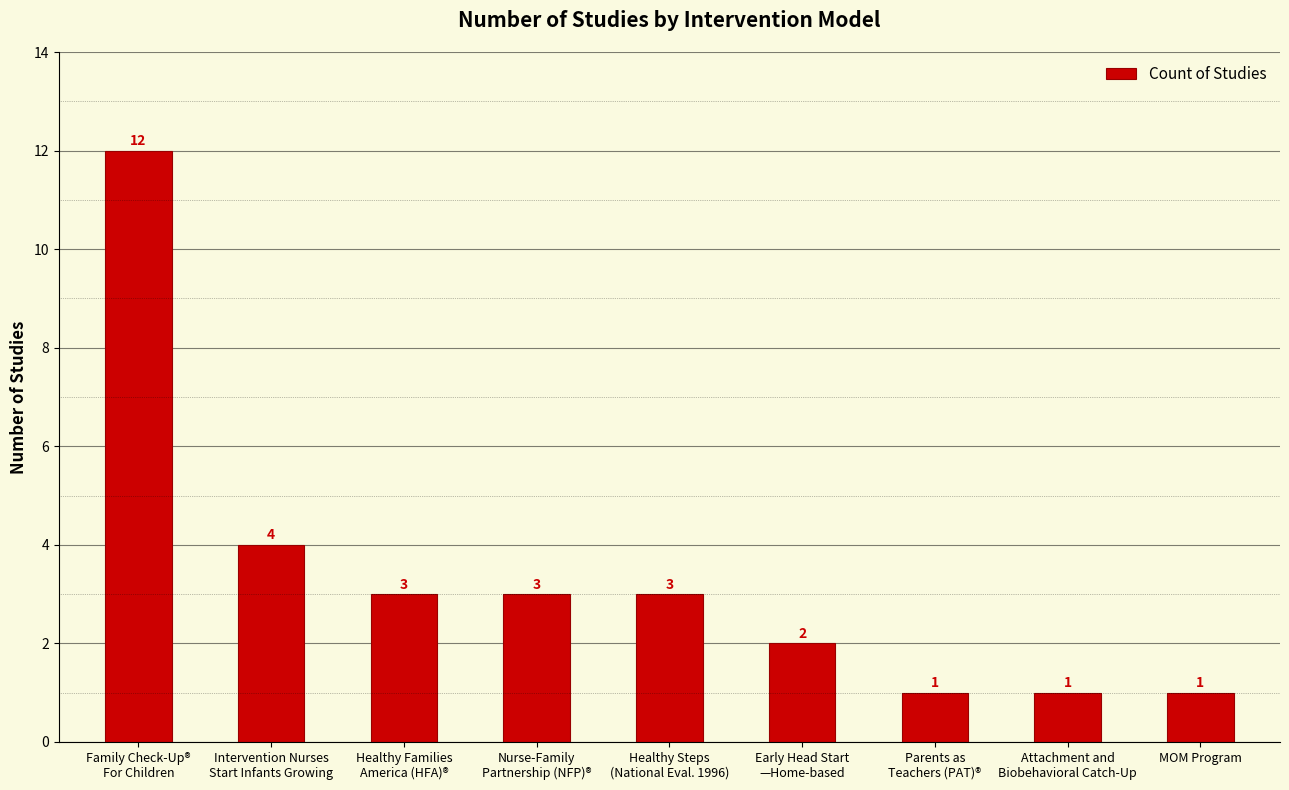

What is the sum of all values?

30